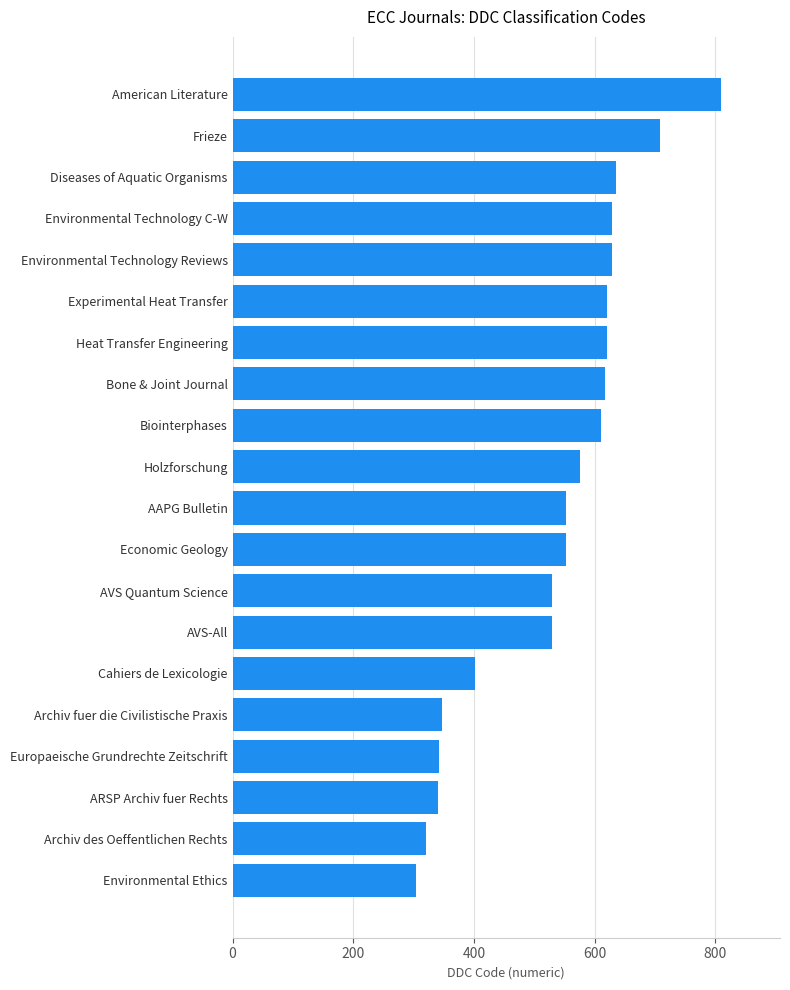

What is the approximate value at Cahiers de Lexicologie, to the nearest 50?

400